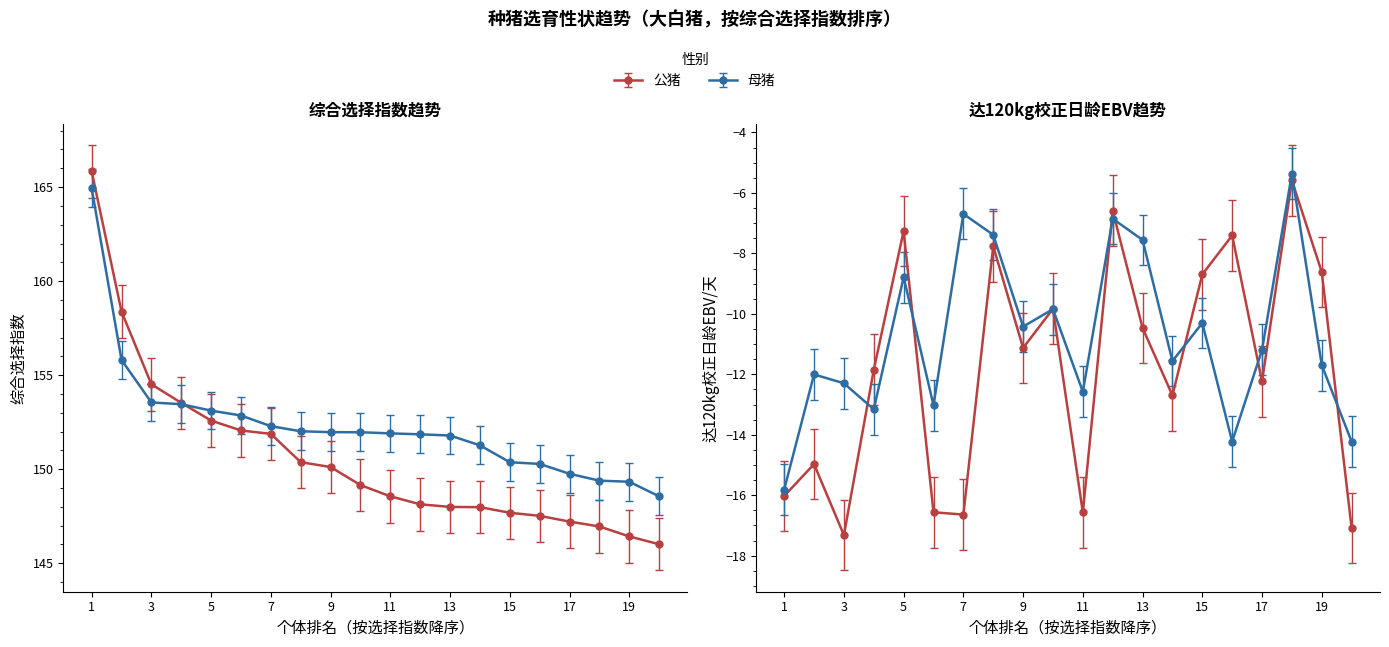

Reading left to right, extract all data points from this chart.

公猪 综合选择指数: 165.8	158.4	154.5	153.5	152.6	152.1	151.9	150.4	150.1	149.2	148.6	148.1	148.0	148.0	147.7	147.5	147.2	147.0	146.4	146.0
母猪 综合选择指数: 164.9	155.8	153.6	153.5	153.1	152.9	152.3	152.0	152.0	152.0	151.9	151.9	151.8	151.3	150.4	150.3	149.8	149.4	149.3	148.6
公猪 达120kg校正日龄EBV/天: -16.0	-15.0	-17.3	-11.9	-7.3	-16.6	-16.6	-7.8	-11.1	-9.8	-16.6	-6.6	-10.5	-12.7	-8.7	-7.4	-12.2	-5.6	-8.6	-17.1
母猪 达120kg校正日龄EBV/天: -15.8	-12.0	-12.3	-13.2	-8.8	-13.0	-6.7	-7.4	-10.4	-9.8	-12.6	-6.9	-7.6	-11.6	-10.3	-14.2	-11.2	-5.4	-11.7	-14.2